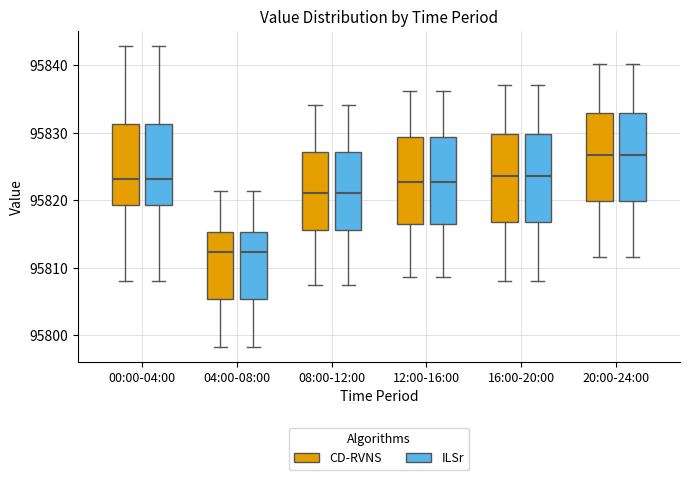

Reading left to right, transcribe this box plot: for each box, give where its median line is, the range the box spans, and where its two whiskers end, as read against the y-axis. The values are not printed on the chart, so give them approximately, as read against the axis.

00:00-04:00 (CD-RVNS): median 95823, box 95819 to 95831, whiskers 95808 to 95843
00:00-04:00 (ILSr): median 95823, box 95819 to 95831, whiskers 95808 to 95843
04:00-08:00 (CD-RVNS): median 95812, box 95805 to 95815, whiskers 95798 to 95821
04:00-08:00 (ILSr): median 95812, box 95805 to 95815, whiskers 95798 to 95821
08:00-12:00 (CD-RVNS): median 95821, box 95816 to 95827, whiskers 95808 to 95834
08:00-12:00 (ILSr): median 95821, box 95816 to 95827, whiskers 95808 to 95834
12:00-16:00 (CD-RVNS): median 95823, box 95816 to 95829, whiskers 95809 to 95836
12:00-16:00 (ILSr): median 95823, box 95816 to 95829, whiskers 95809 to 95836
16:00-20:00 (CD-RVNS): median 95824, box 95817 to 95830, whiskers 95808 to 95837
16:00-20:00 (ILSr): median 95824, box 95817 to 95830, whiskers 95808 to 95837
20:00-24:00 (CD-RVNS): median 95827, box 95820 to 95833, whiskers 95812 to 95840
20:00-24:00 (ILSr): median 95827, box 95820 to 95833, whiskers 95812 to 95840